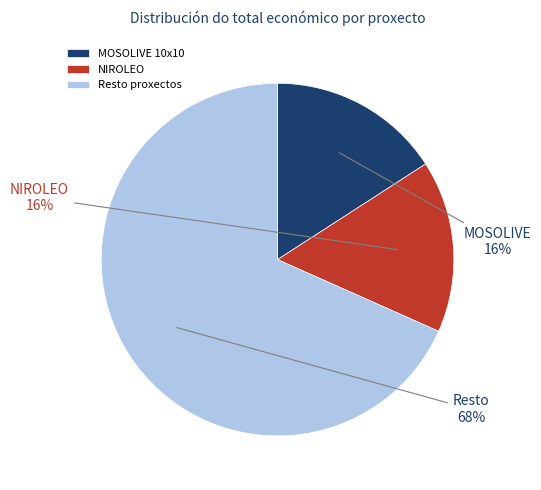

To the nearest percent, what is the average slice percentage?

33%